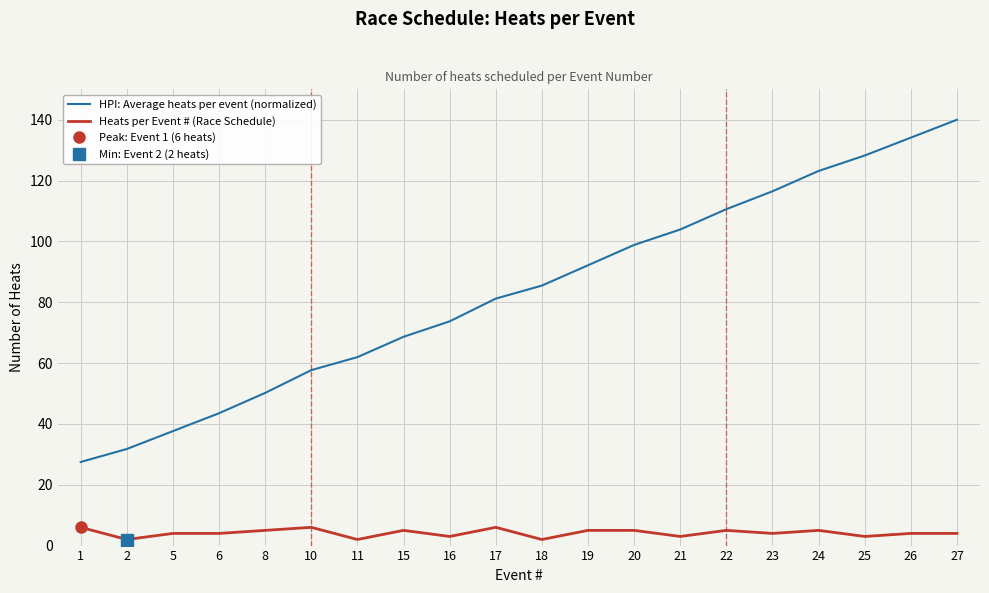

Reading left to right, transcribe all the data shown in this chart.

HPI: Average heats per event (normalized): 27.5	31.8	37.6	43.5	50.2	57.7	62.0	68.6	73.7	81.2	85.5	92.2	98.8	103.9	110.6	116.5	123.2	128.2	134.1	140.0
Heats per Event # (Race Schedule): 6.0	2.0	4.0	4.0	5.0	6.0	2.0	5.0	3.0	6.0	2.0	5.0	5.0	3.0	5.0	4.0	5.0	3.0	4.0	4.0